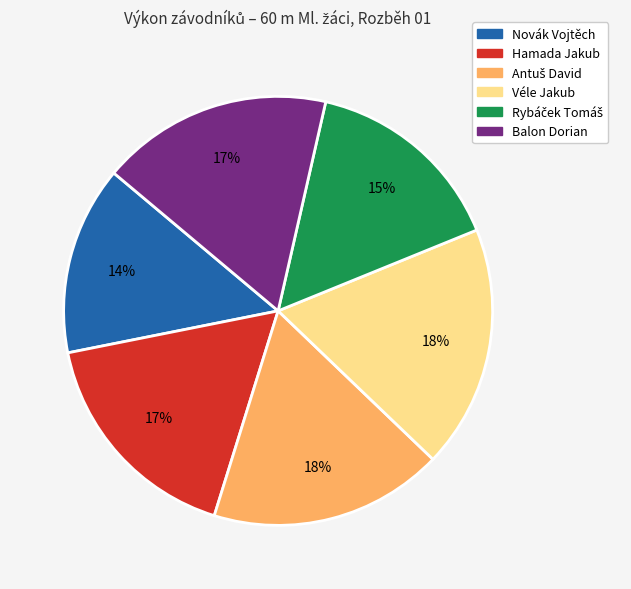

To the nearest percent, what is the difference between the largest and smallest slice percentages?

4%